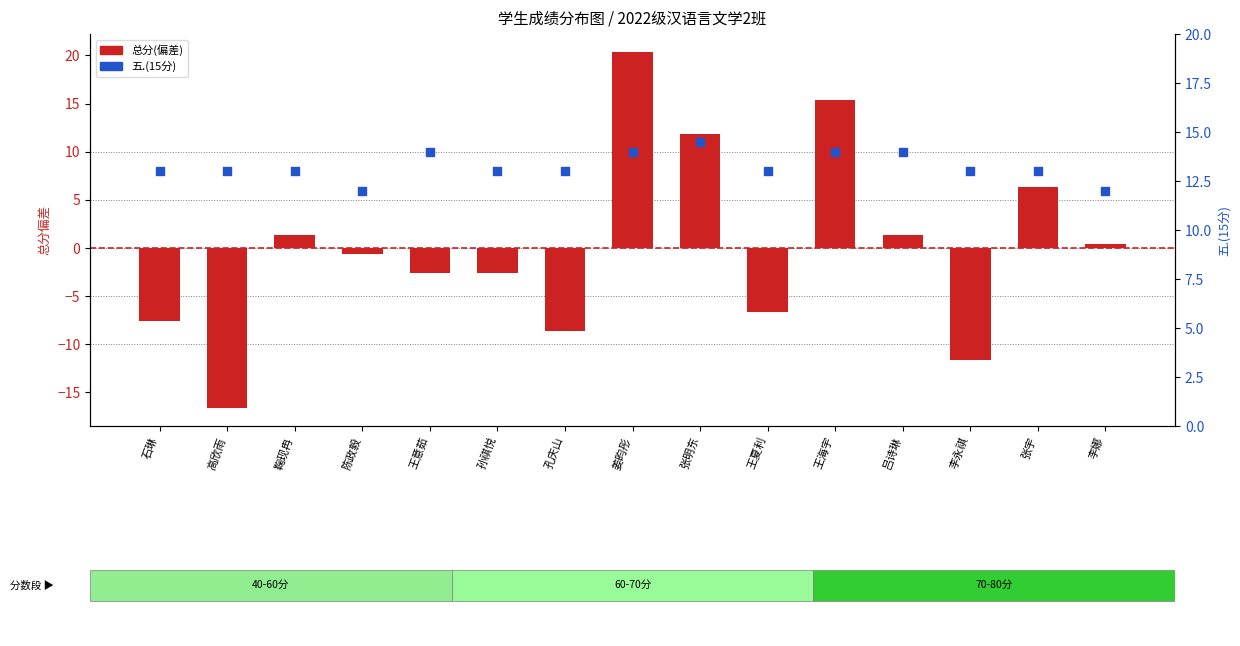

What is the total value across all series at 王夏利?

6.4